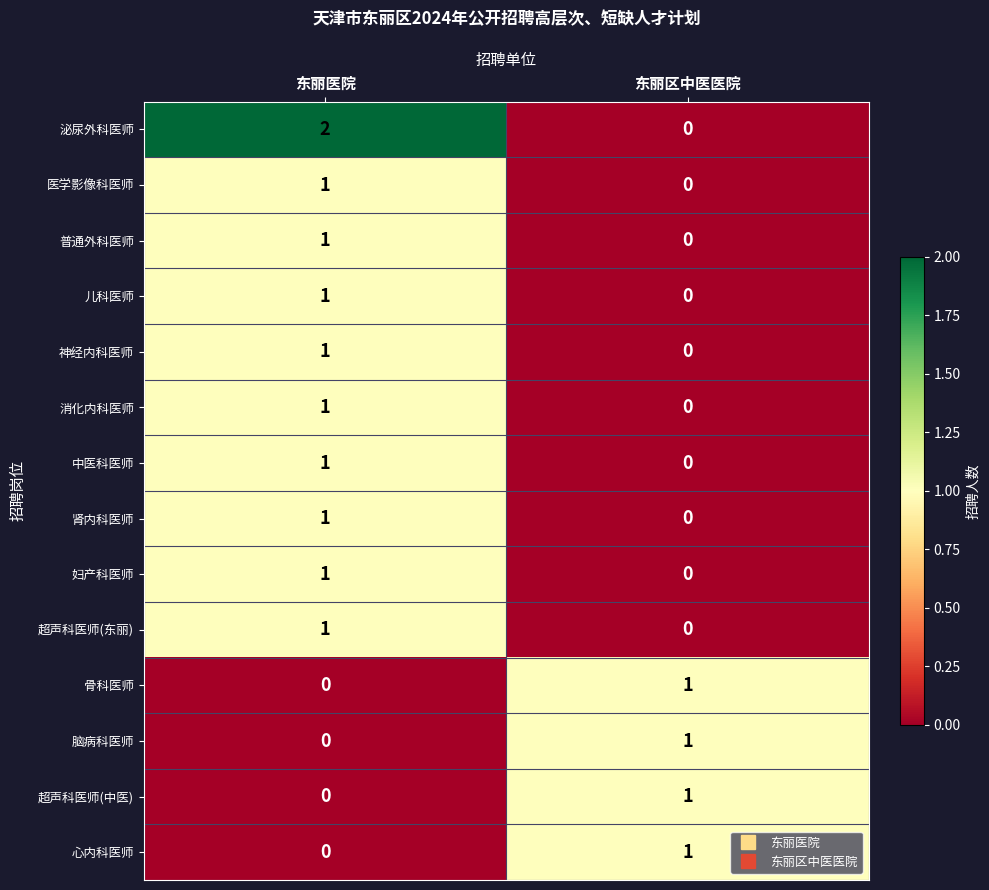

Which category has the highest value across all series?

东丽医院